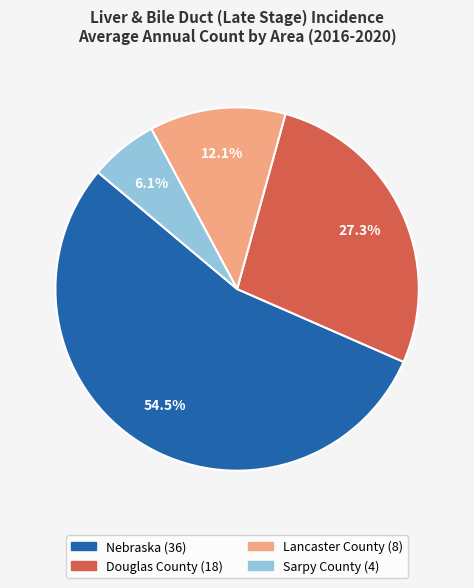

Is it true that Sarpy County is 6% of the pie?

True